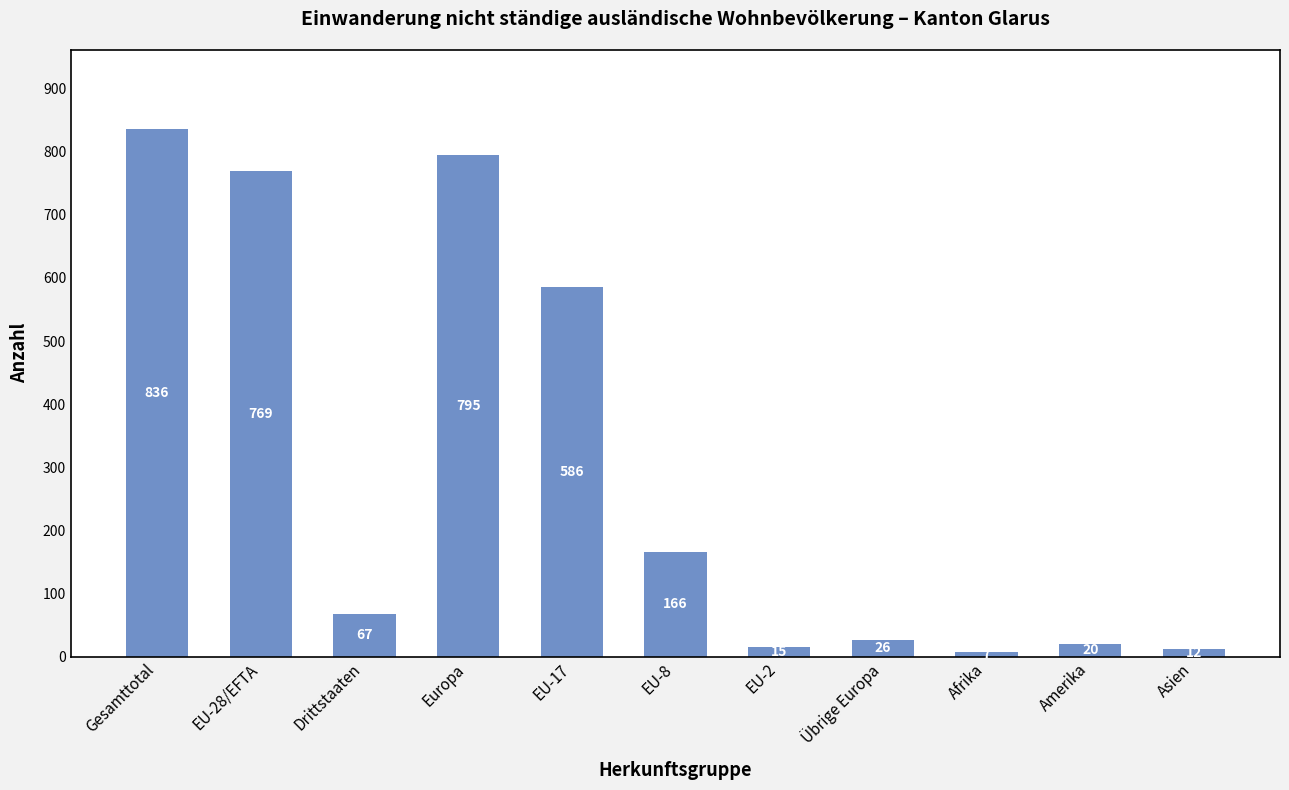

What is the label of the 1st bar from the right?

Asien